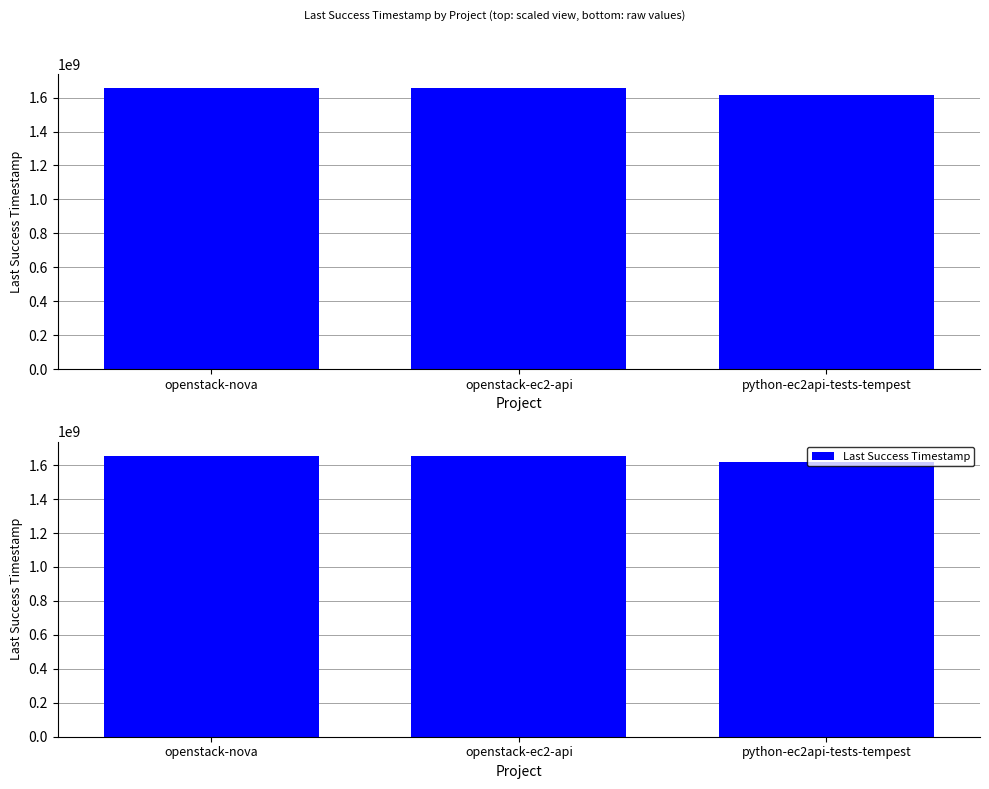

The chart shows a value of 915756939 at python-ec2api-tests-tempest. True or false?

False